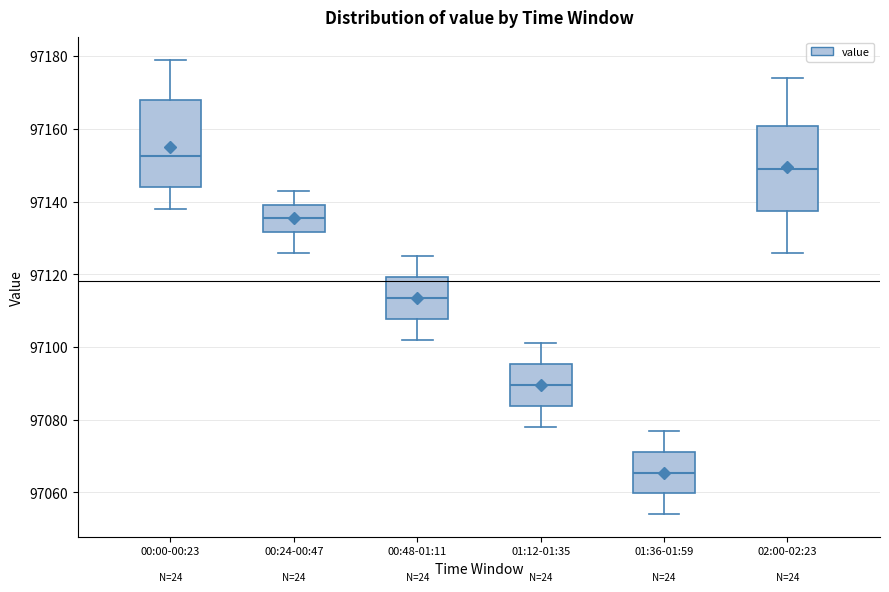

Reading left to right, read every box against the y-axis: the position of its median line, the range the box covers, and the ends of its whiskers. The values are not printed on the chart, so give them approximately, as read against the axis.

00:00-00:23: median 97152, box 97144 to 97168, whiskers 97138 to 97180
00:24-00:47: median 97136, box 97132 to 97140, whiskers 97126 to 97144
00:48-01:11: median 97114, box 97108 to 97120, whiskers 97102 to 97126
01:12-01:35: median 97090, box 97084 to 97096, whiskers 97078 to 97102
01:36-01:59: median 97066, box 97060 to 97072, whiskers 97054 to 97078
02:00-02:23: median 97150, box 97138 to 97160, whiskers 97126 to 97174